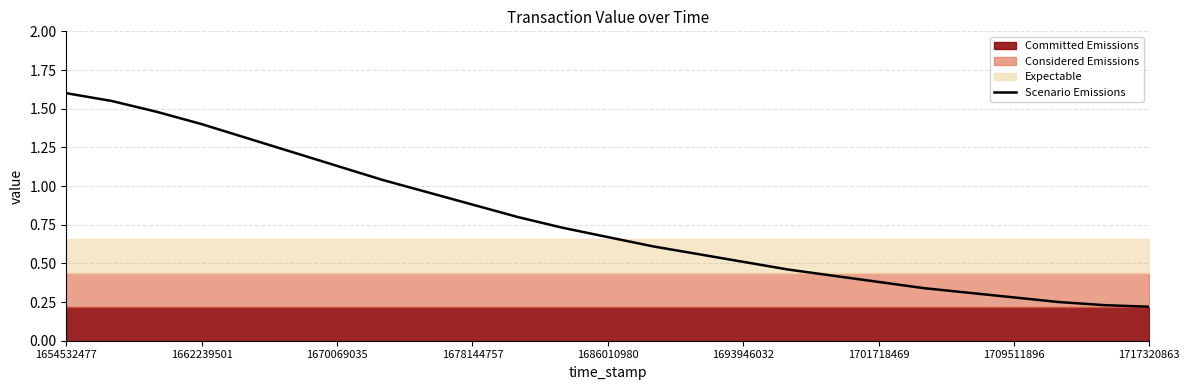

What is the difference between the maximum and minimum values?

1.4